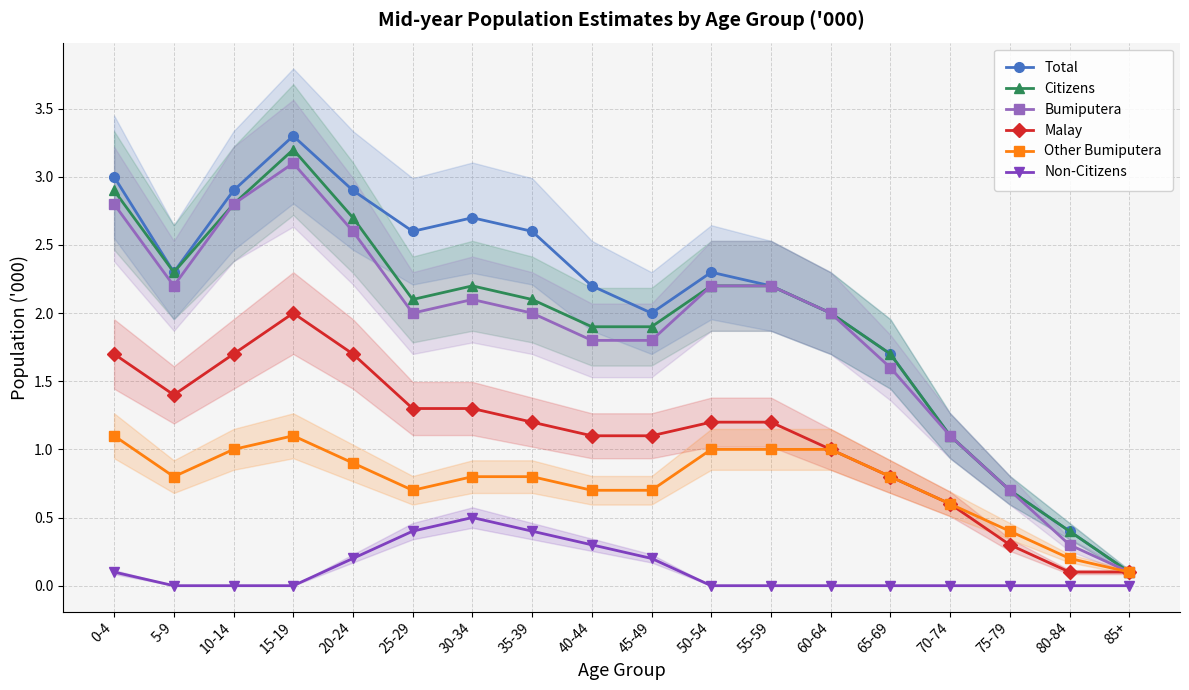

True or false: Total and Bumiputera intersect in this chart.

False